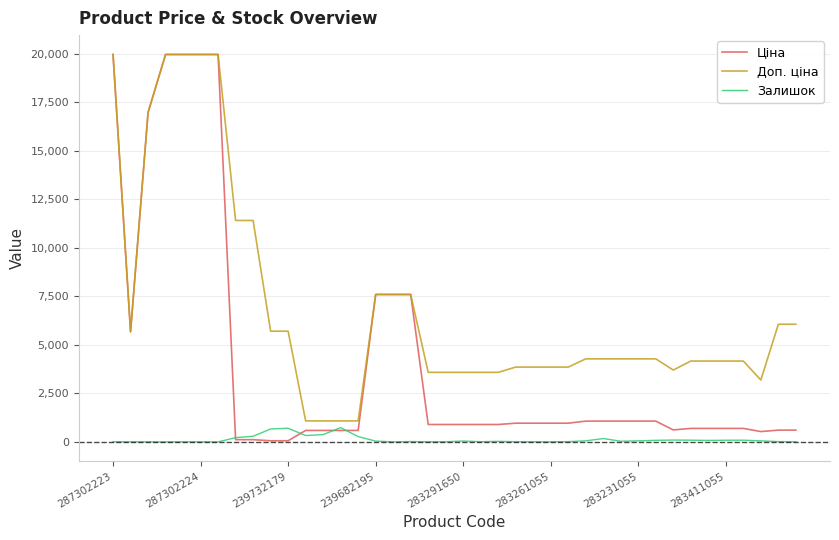

Count the number of categories in the chart.

40